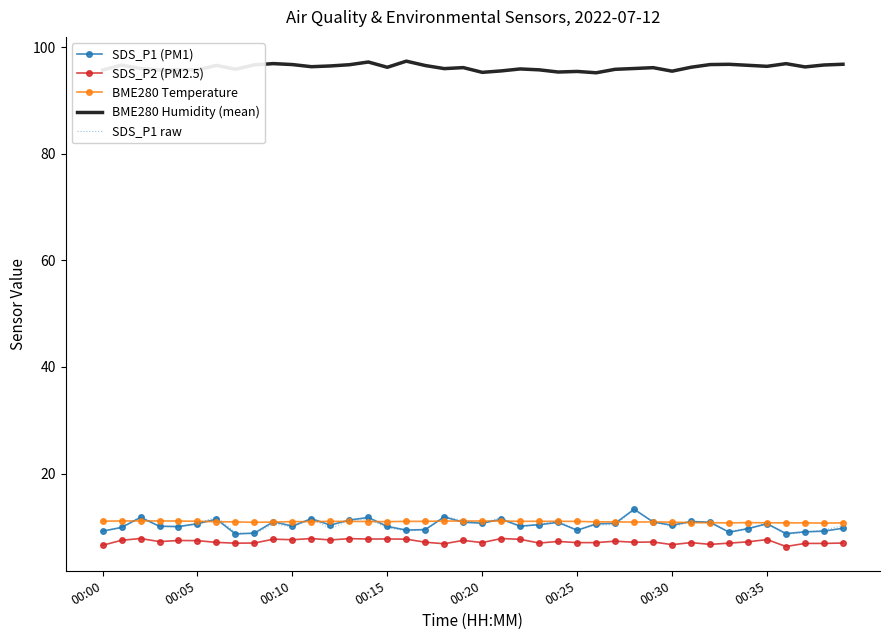

What is the minimum value shown in the chart?

6.3